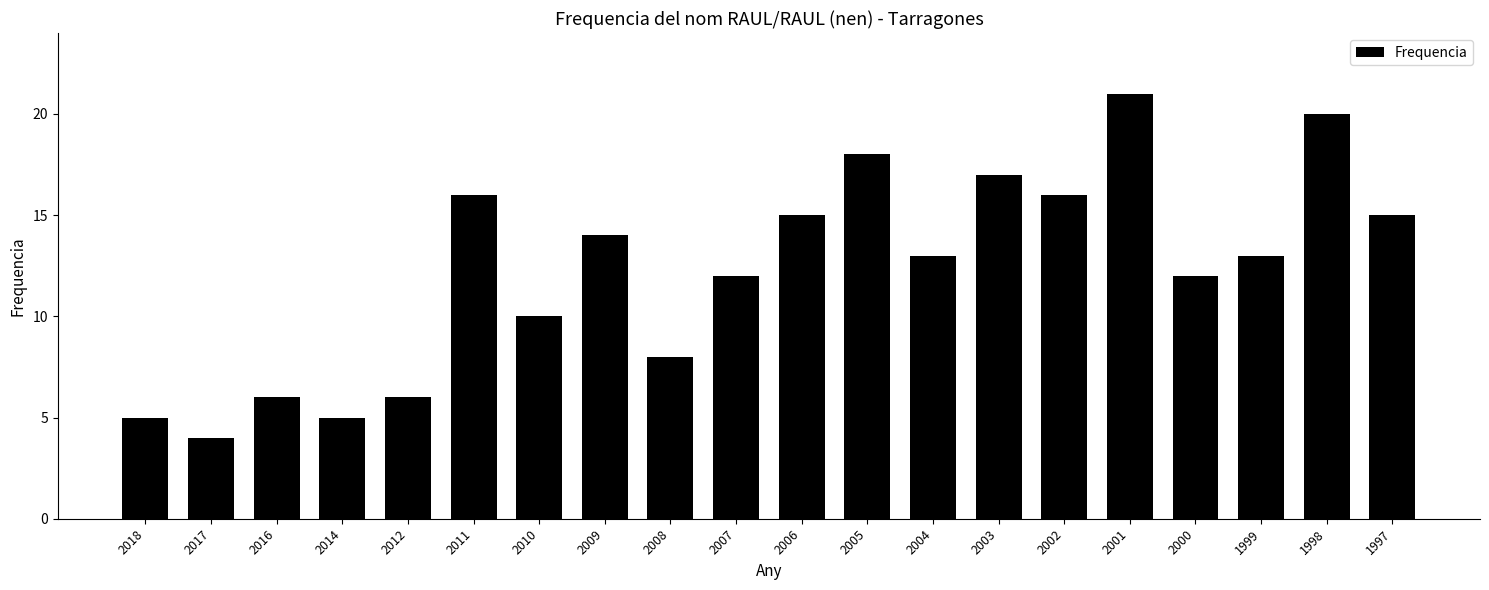

The chart shows a value of 17 at 2003. True or false?

True